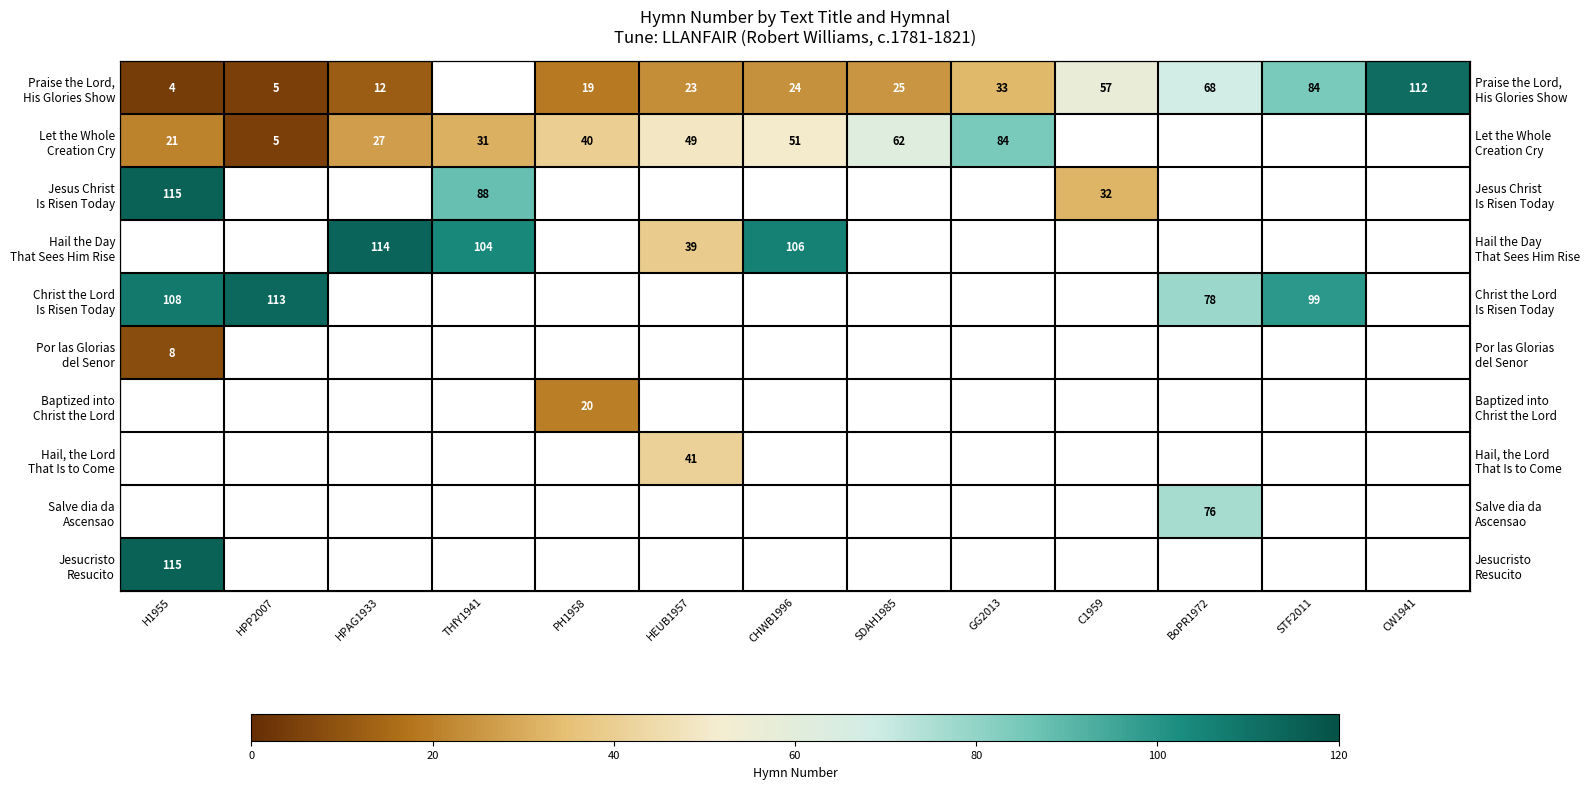

How many categories are shown in the chart?

13